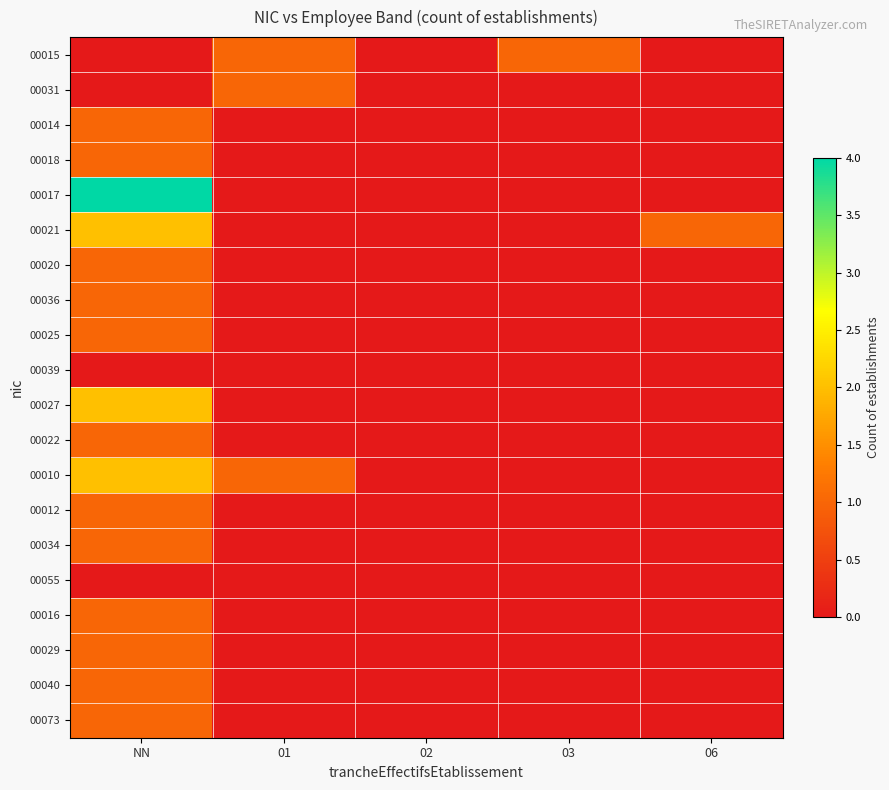

At how many categories does at least one series exceed 2?

1